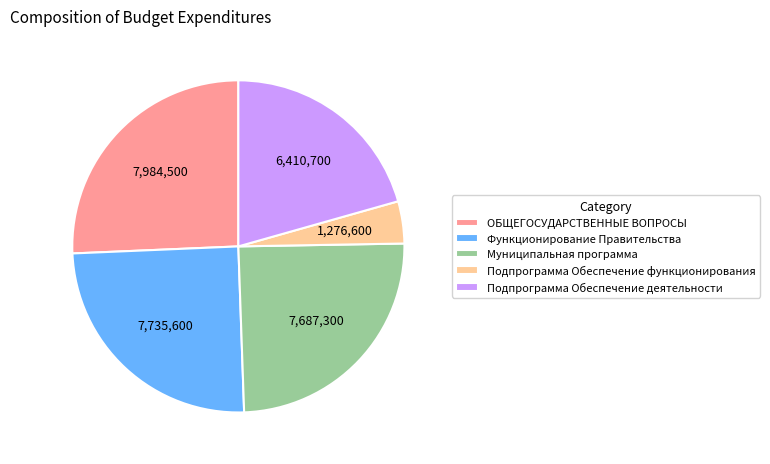

The Функционирование Правительства slice represents 17% of the pie. True or false?

False